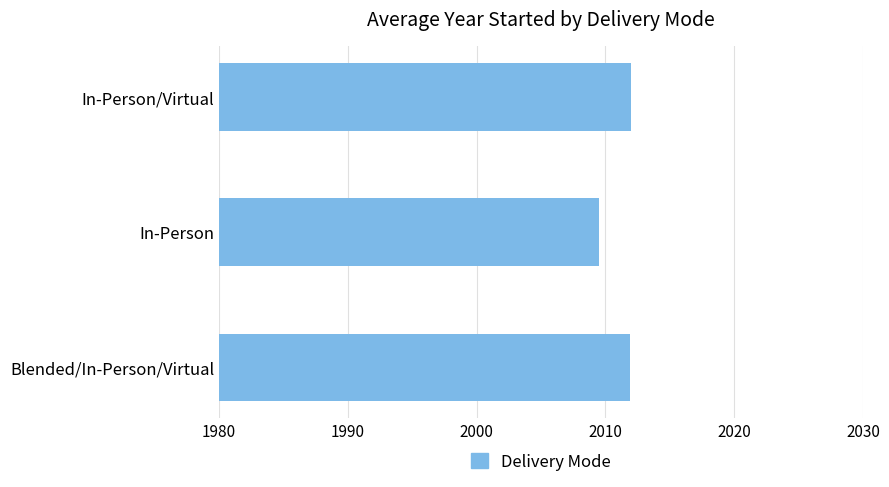

The value at In-Person is 2009.5. True or false?

True